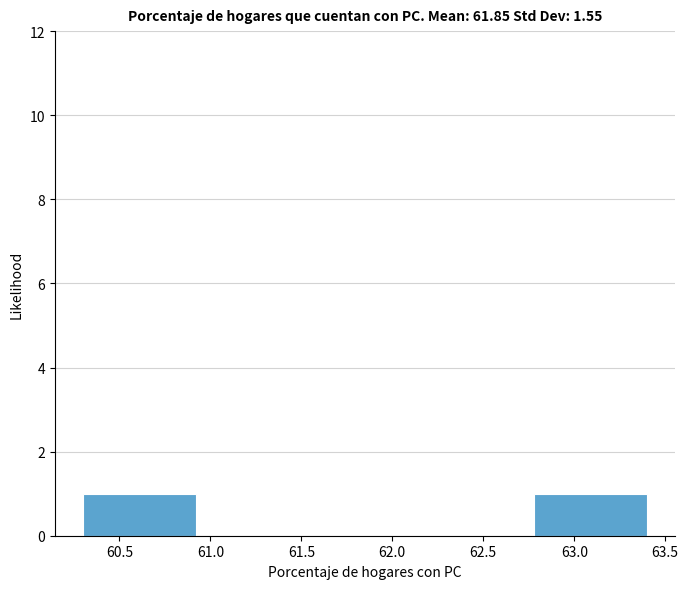

Reading left to right, transcribe this chart: for each bar, give the range it covers on the x-axis and its height. Neither the bar edges nor the heights are printed on the chart, so give them approximately, as read against the axes.

60.30 to 60.92: 1
60.92 to 61.54: 0
61.54 to 62.16: 0
62.16 to 62.78: 0
62.78 to 63.40: 1